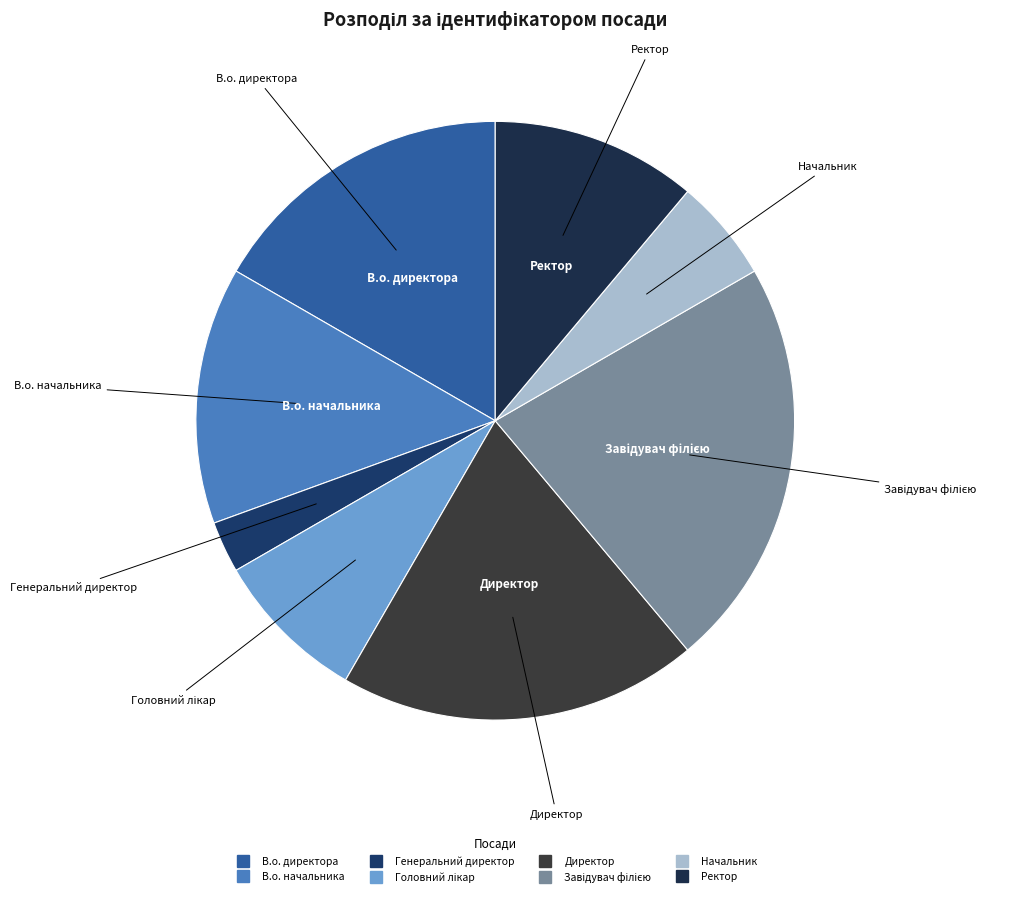

Which has a higher value, Ректор or Генеральний директор?

Ректор